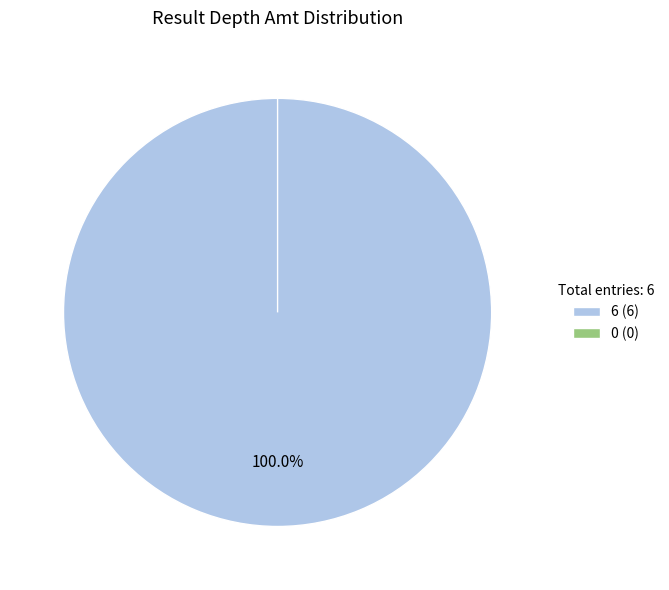

To the nearest percent, what is the difference between the largest and smallest slice percentages?

100%